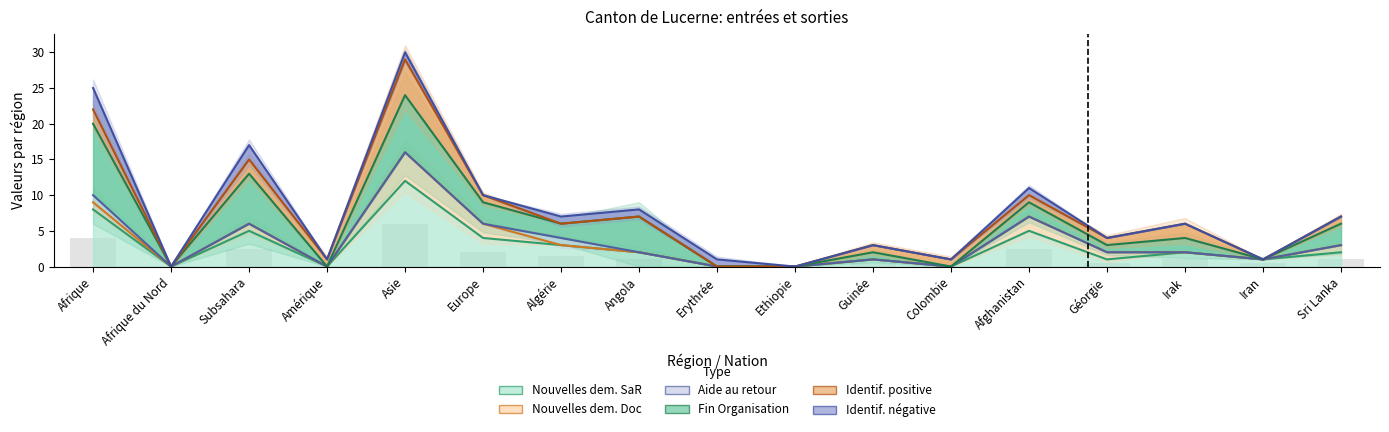

Which series has the largest range (max minus min)?

Identif. négative